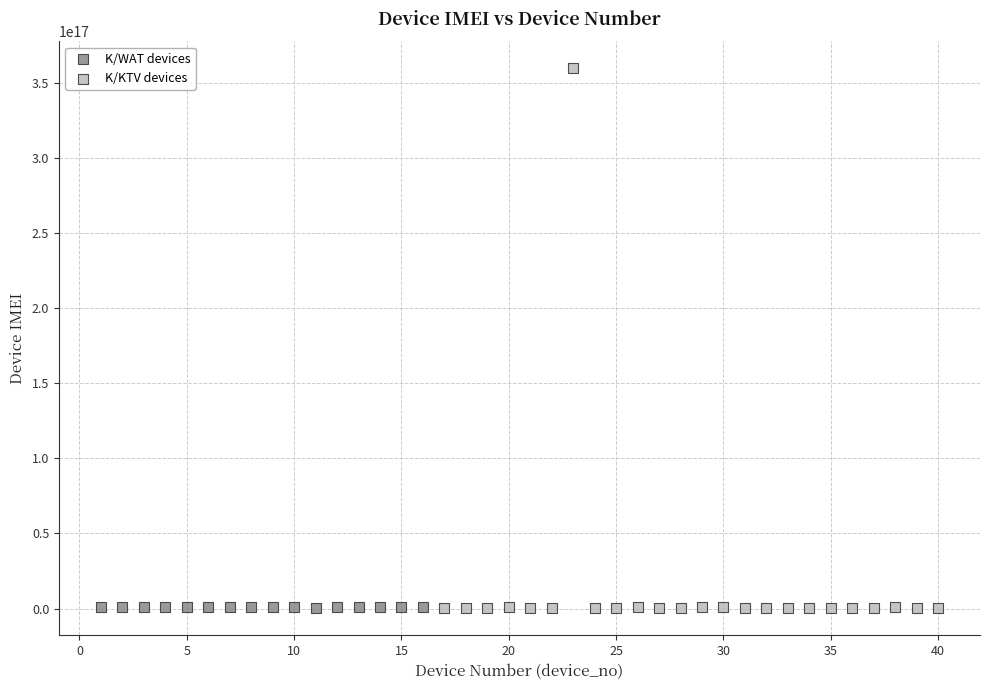

Which series contains the highest Y value?

K/KTV devices